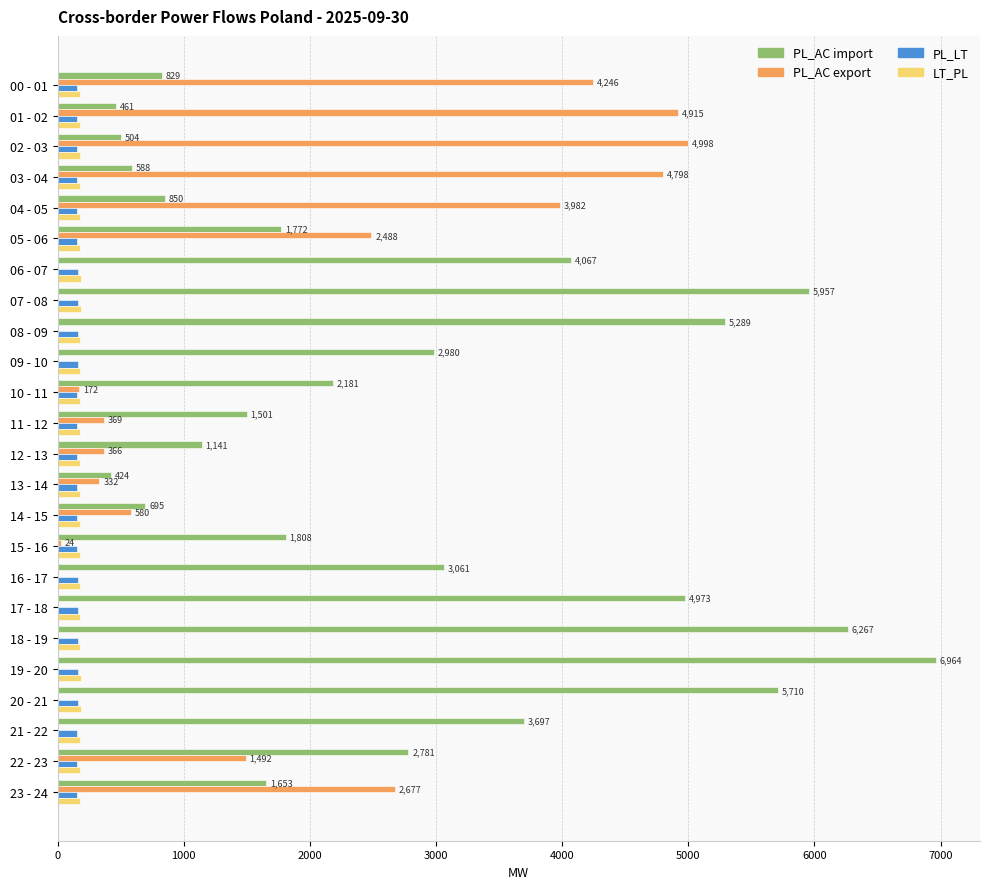

How many distinct data groups are displayed?

4